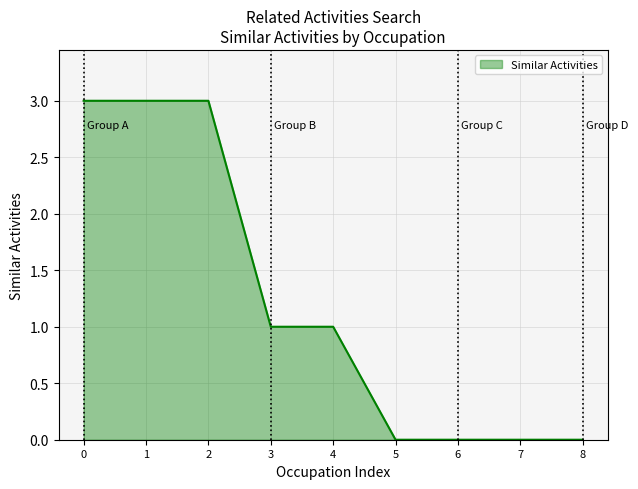

What is the difference between the maximum and minimum values?

3